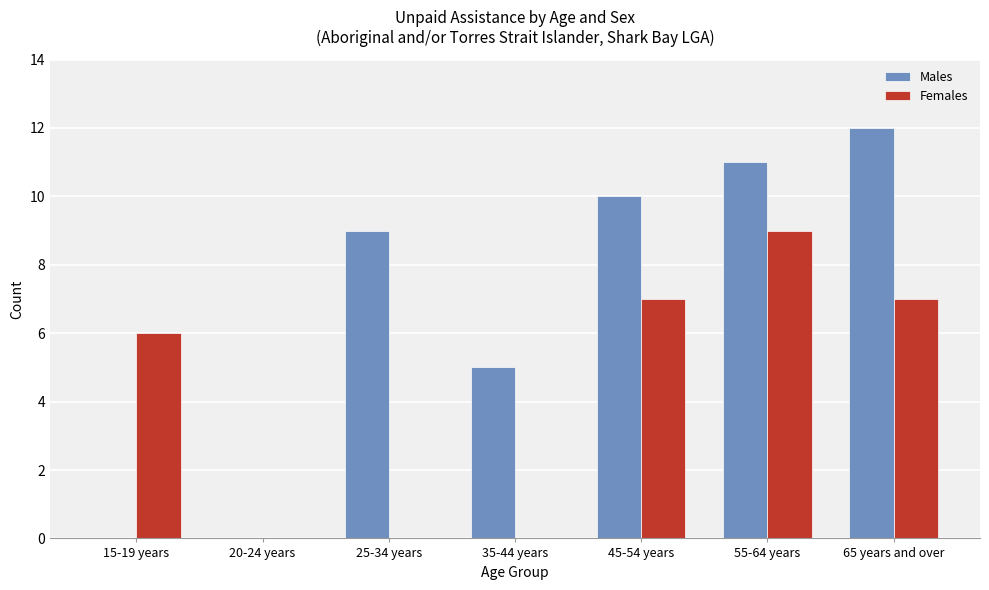

Which series has the largest range (max minus min)?

Males